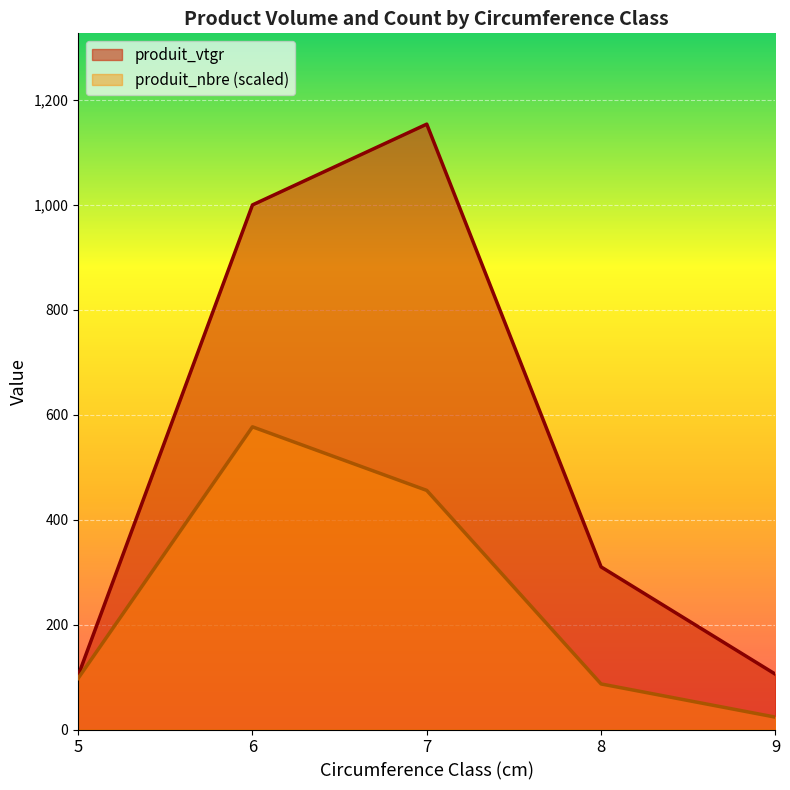

Which category has the lowest value across all series?

9